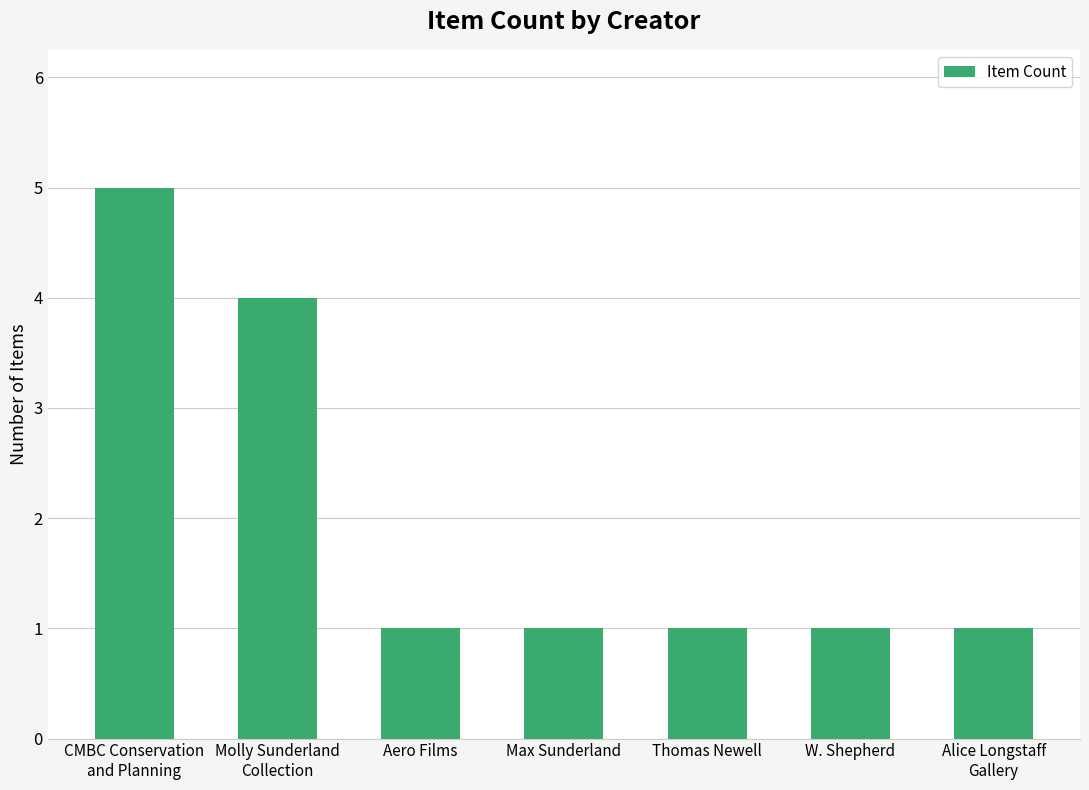

What is the sum of all values?

14